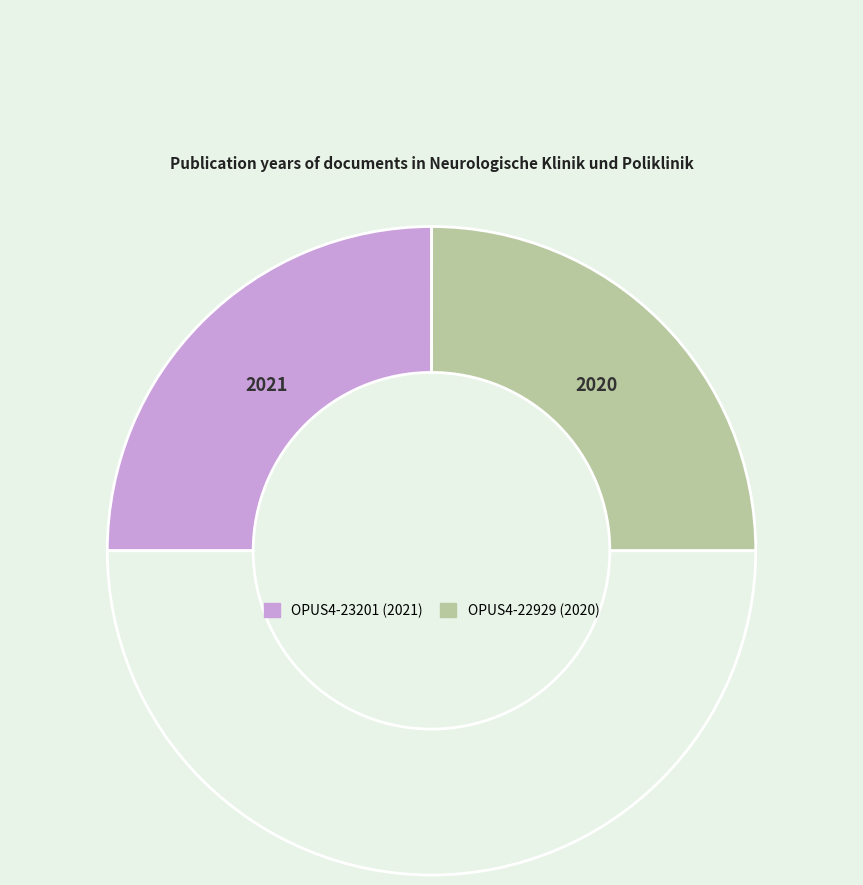

Count the number of slices in the pie.

3